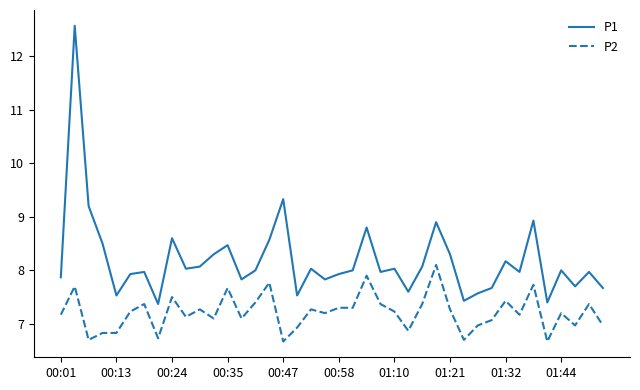

List the series in order of their overall mean, lowest first.

P2, P1